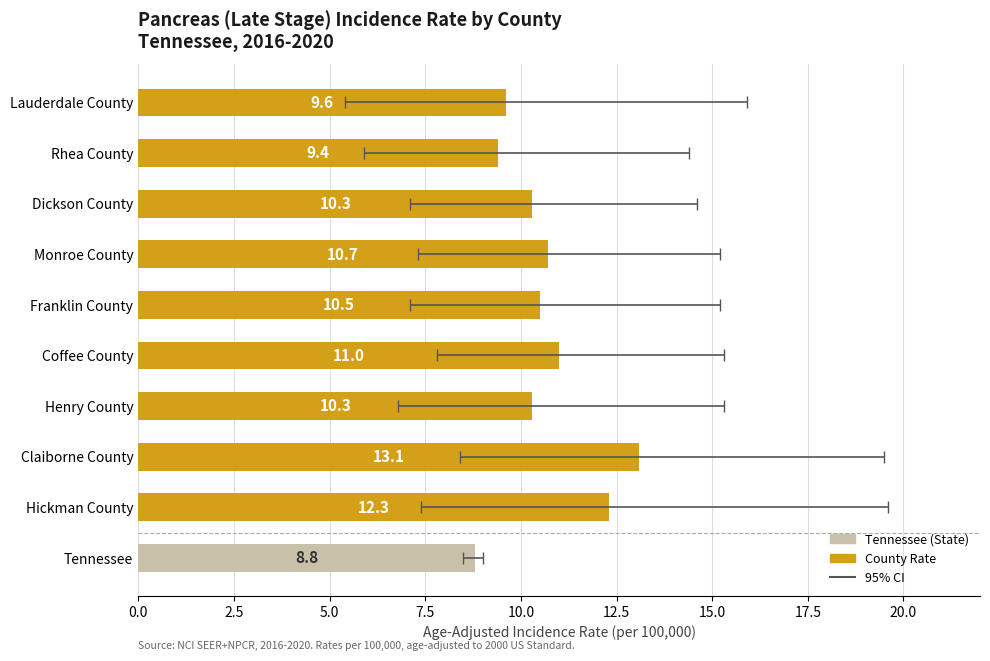

True or false: the data shows 10.3 at 7.5.

True